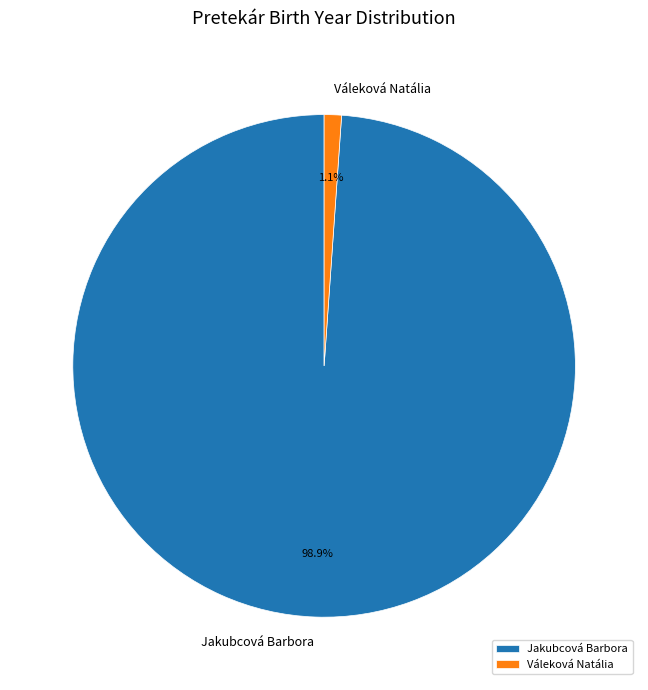

Between Jakubcová Barbora and Váleková Natália, which is larger?

Jakubcová Barbora